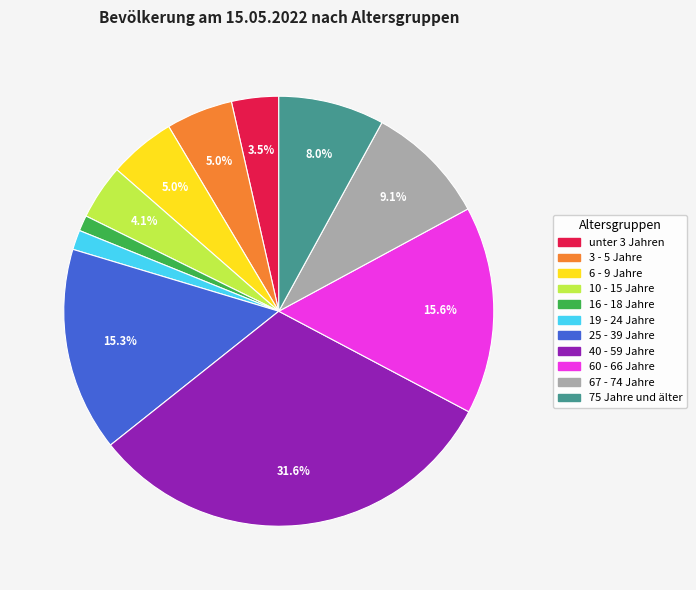

What percentage is the 40 - 59 Jahre slice, to the nearest percent?

32%